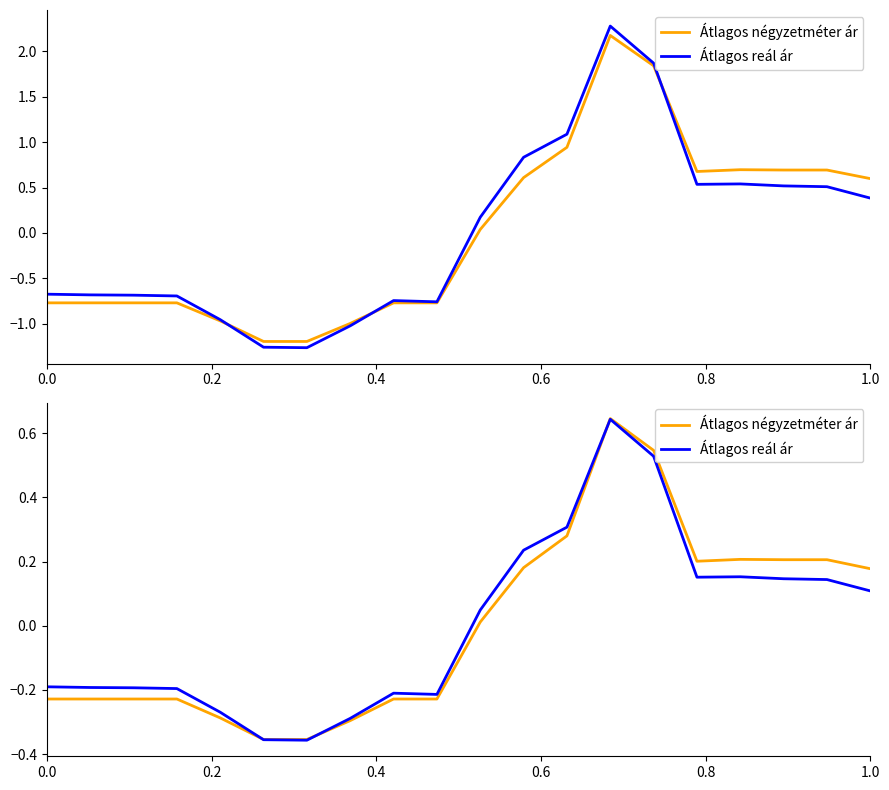

What are all the series names shown in the legend?

Átlagos négyzetméter ár, Átlagos reál ár